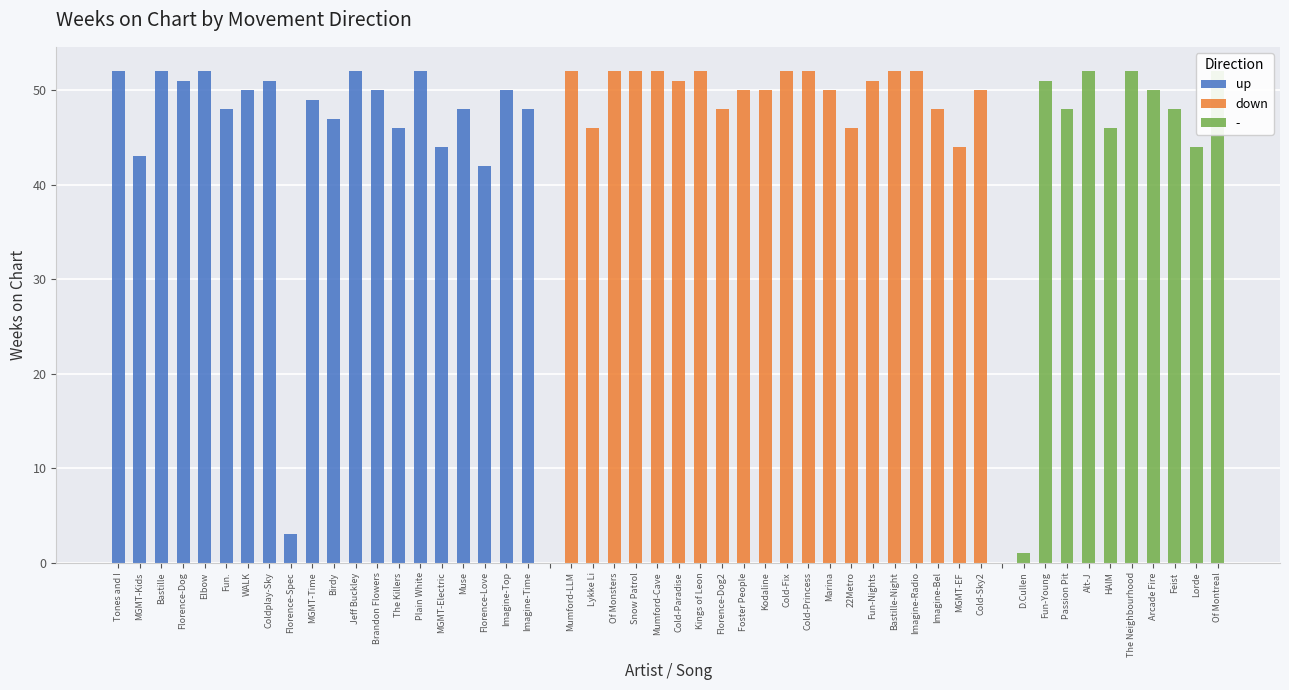

How many values in the up series exceed 50?

7